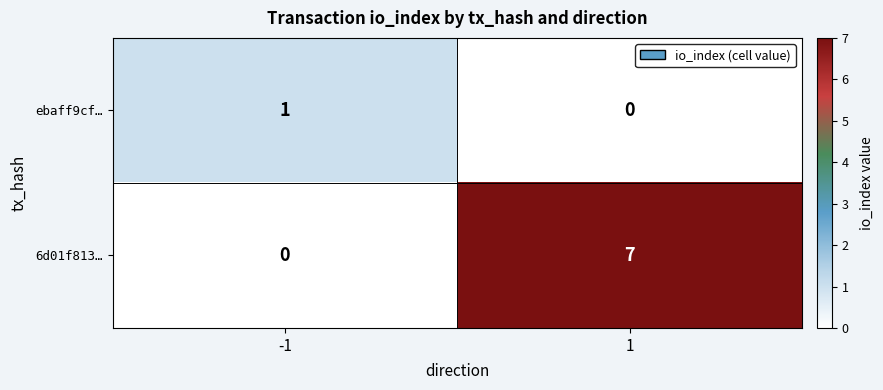

How many values in the ebaff9cf… series are below 1?

1